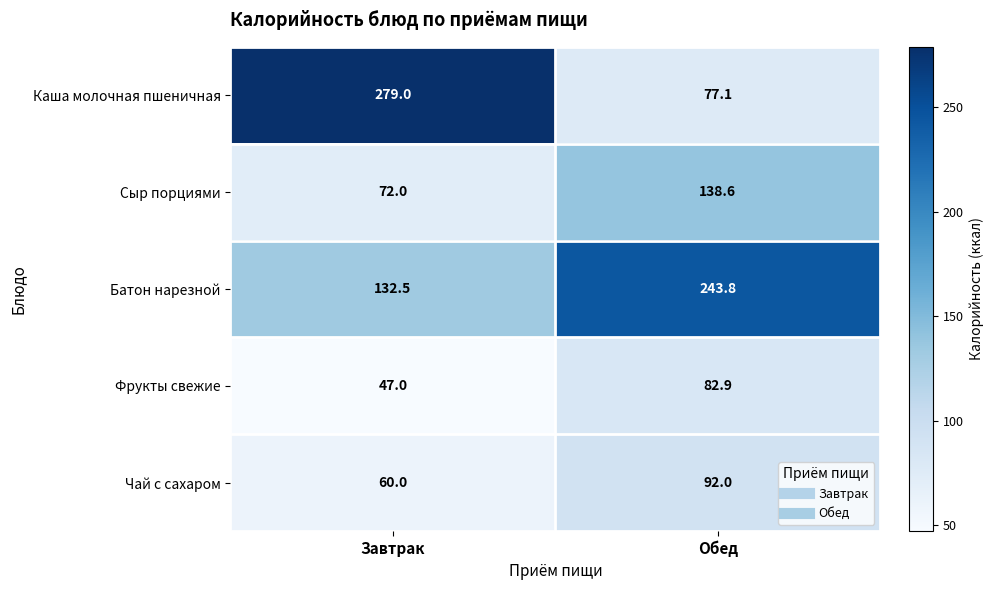

What is the total value across all series at Завтрак?

590.5